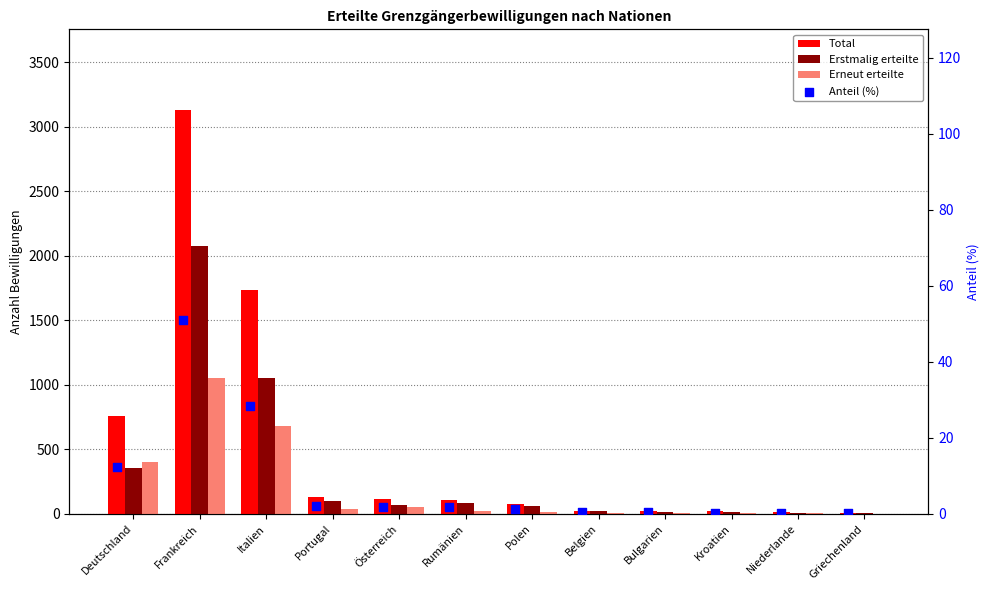

At how many categories does at least one series exceed 1481?

2